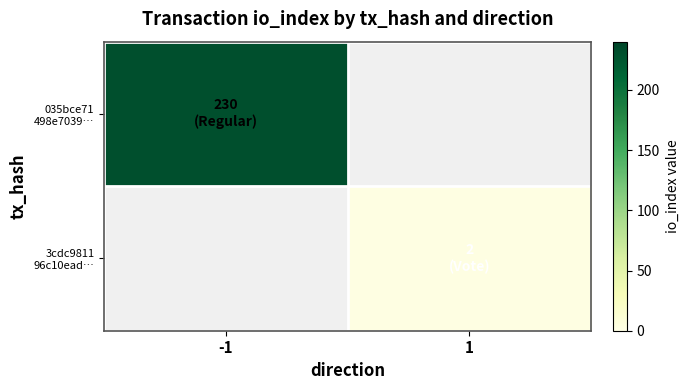

Is the value of 3cdc9811 96c10ead… at -1 greater than the value of 035bce71 498e7039… at -1?

No